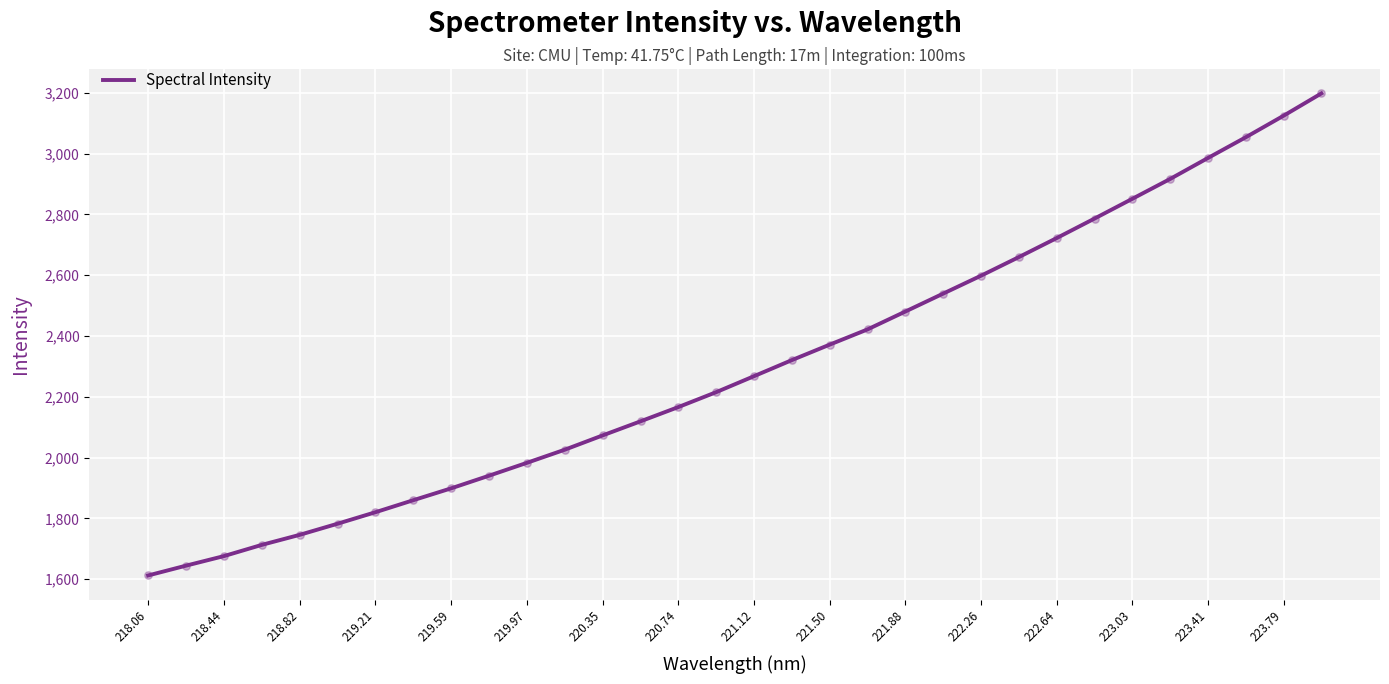

What is the smallest value displayed?

1612.0